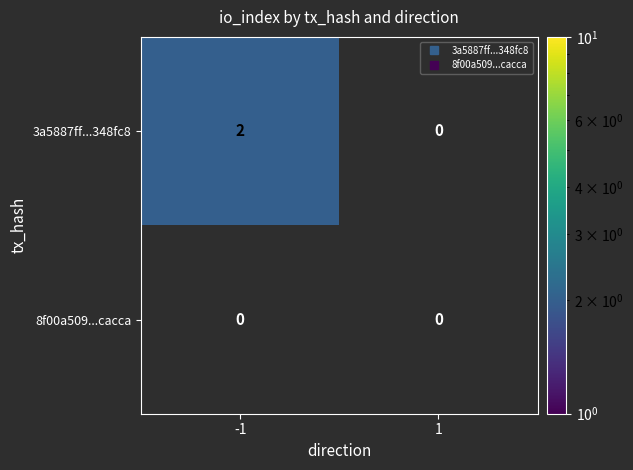

The value of 3a5887ff...348fc8 at -1 is 2. True or false?

True